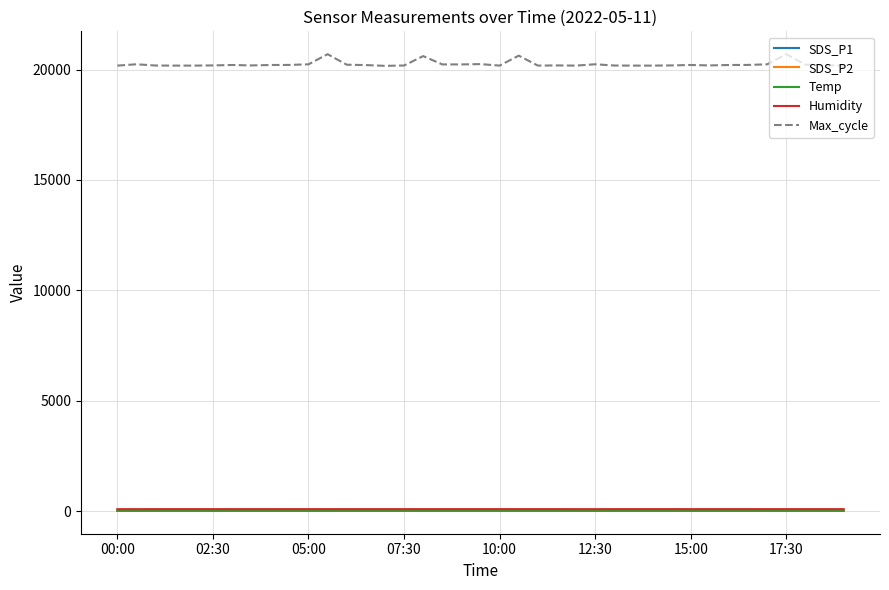

What is the sum of all SDS_P2 values?

516.7